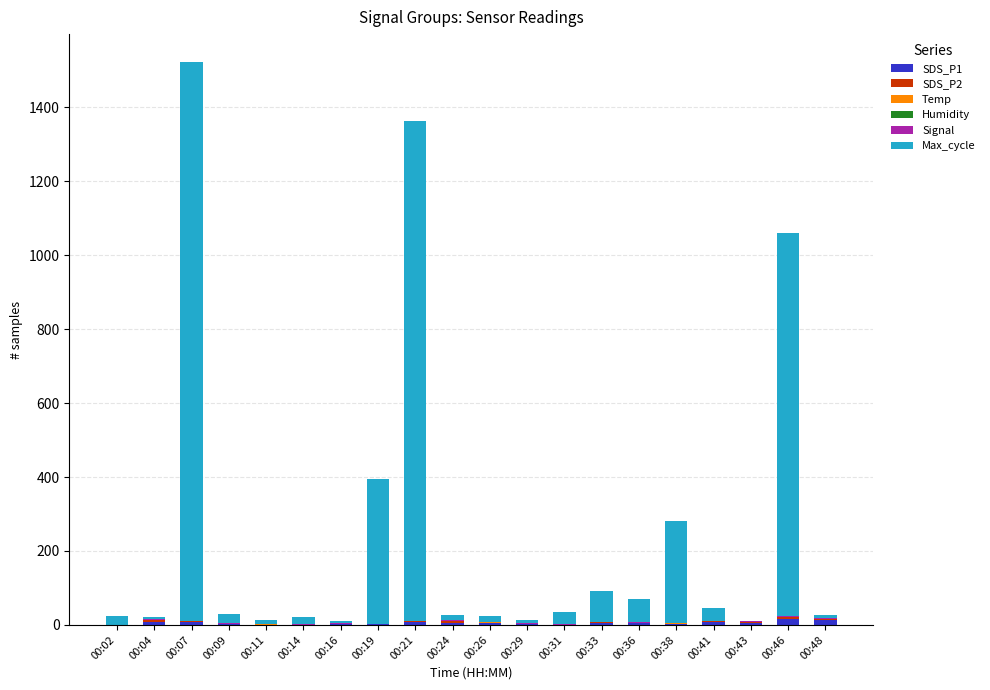

How many distinct data groups are displayed?

5